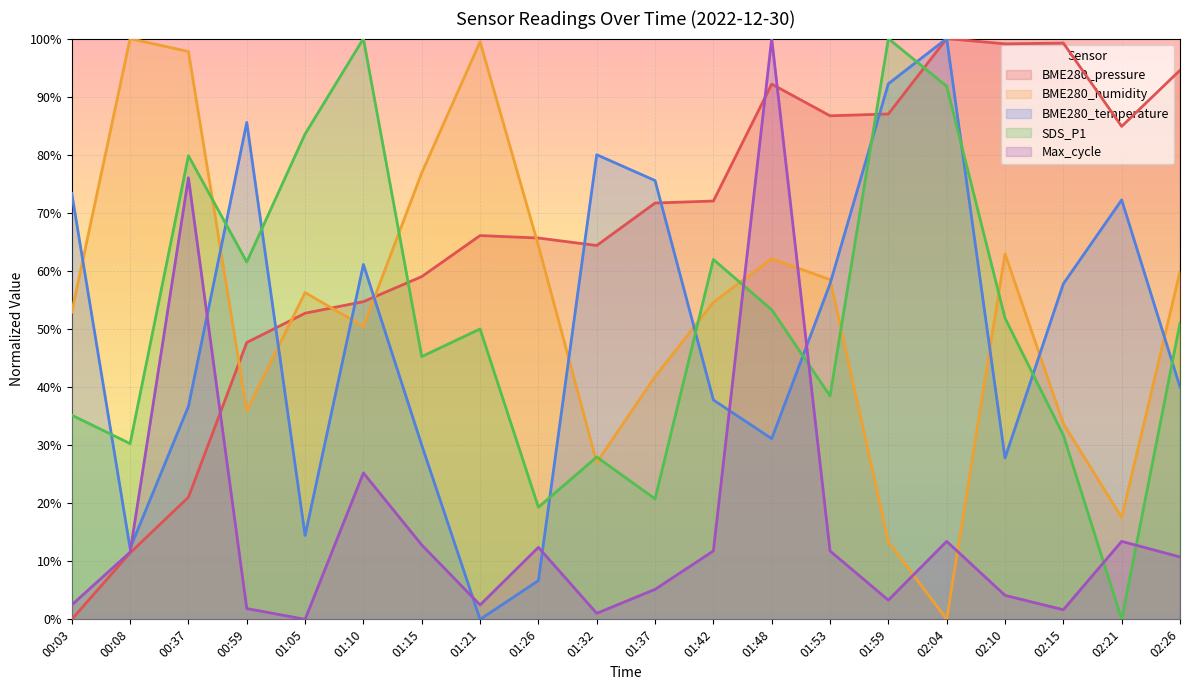

Reading left to right, transcribe all the data shown in this chart.

BME280_pressure: 00:03=0.0	00:08=11.4	00:37=21.0	00:59=47.7	01:05=52.7	01:10=54.7	01:15=59.0	01:21=66.1	01:26=65.7	01:32=64.4	01:37=71.7	01:42=72.0	01:48=92.2	01:53=86.7	01:59=87.0	02:04=100.0	02:10=99.1	02:15=99.2	02:21=84.9	02:26=94.5
BME280_humidity: 00:03=52.9	00:08=100.0	00:37=97.8	00:59=35.9	01:05=56.3	01:10=50.4	01:15=76.9	01:21=99.4	01:26=64.3	01:32=27.0	01:37=41.8	01:42=54.6	01:48=62.1	01:53=58.5	01:59=13.4	02:04=0.0	02:10=63.0	02:15=33.7	02:21=17.5	02:26=59.9
BME280_temperature: 00:03=73.3	00:08=12.2	00:37=36.7	00:59=85.6	01:05=14.4	01:10=61.1	01:15=30.0	01:21=0.0	01:26=6.7	01:32=80.0	01:37=75.6	01:42=37.8	01:48=31.1	01:53=57.8	01:59=92.2	02:04=100.0	02:10=27.8	02:15=57.8	02:21=72.2	02:26=40.0
SDS_P1: 00:03=35.2	00:08=30.3	00:37=79.8	00:59=61.5	01:05=83.6	01:10=100.0	01:15=45.2	01:21=50.0	01:26=19.3	01:32=28.0	01:37=20.7	01:42=62.0	01:48=53.3	01:53=38.5	01:59=100.0	02:04=91.8	02:10=51.9	02:15=31.7	02:21=0.0	02:26=51.0
Max_cycle: 00:03=2.5	00:08=11.6	00:37=76.0	00:59=1.9	01:05=0.0	01:10=25.2	01:15=12.8	01:21=2.5	01:26=12.4	01:32=1.0	01:37=5.2	01:42=11.8	01:48=100.0	01:53=11.8	01:59=3.3	02:04=13.4	02:10=4.1	02:15=1.7	02:21=13.4	02:26=10.7